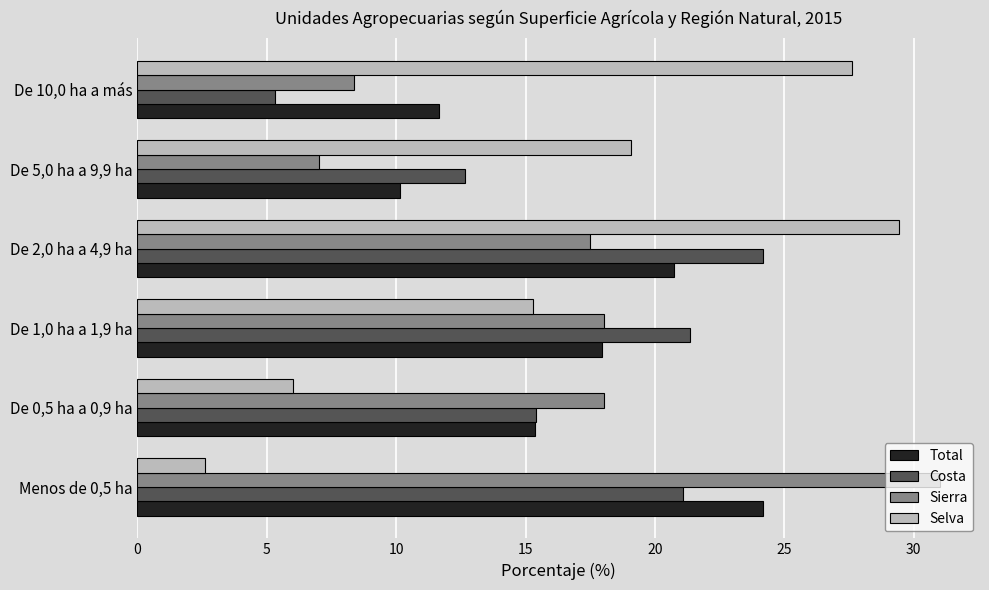

Is the value of Total at De 1,0 ha a 1,9 ha greater than the value of Selva at De 10,0 ha a más?

No